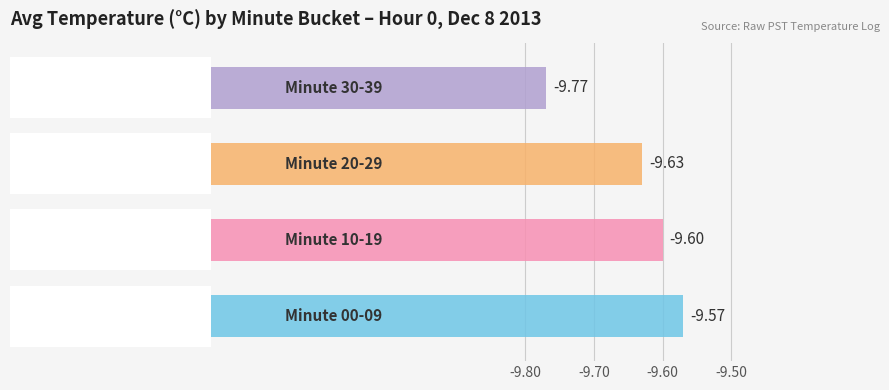

What is the minimum value shown in the chart?

-9.8